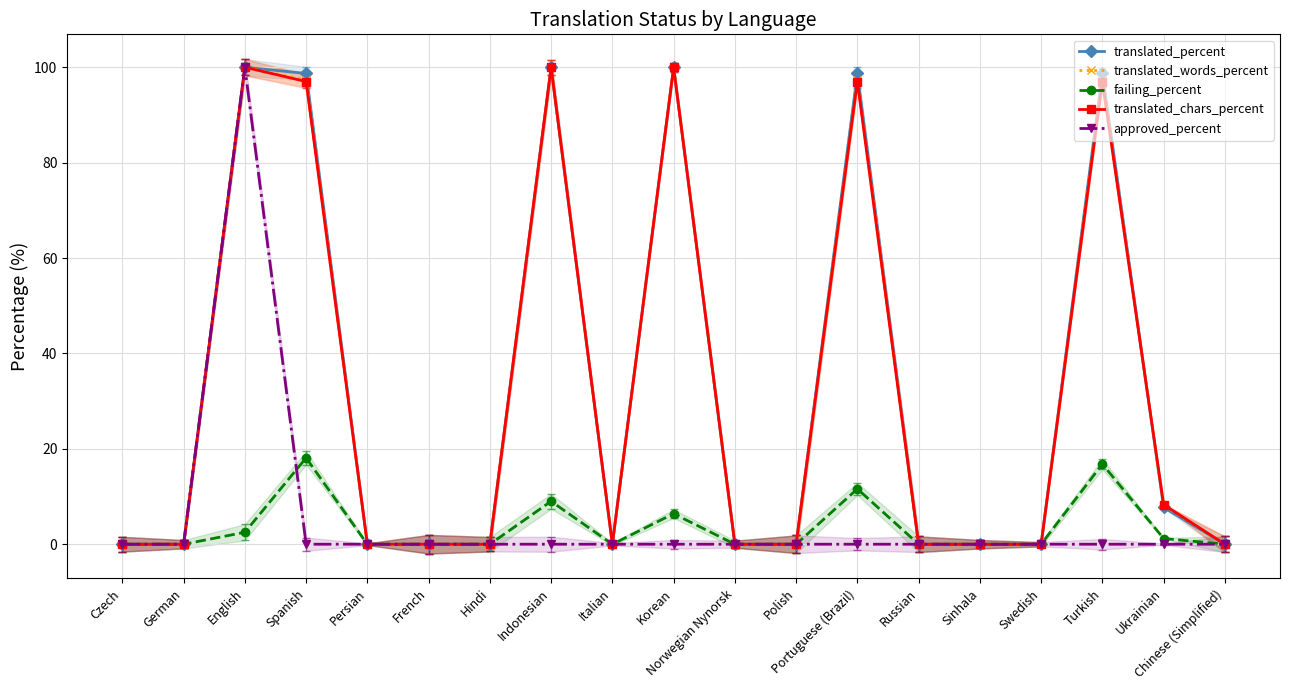

Which series has the largest total across all categories?

translated_percent